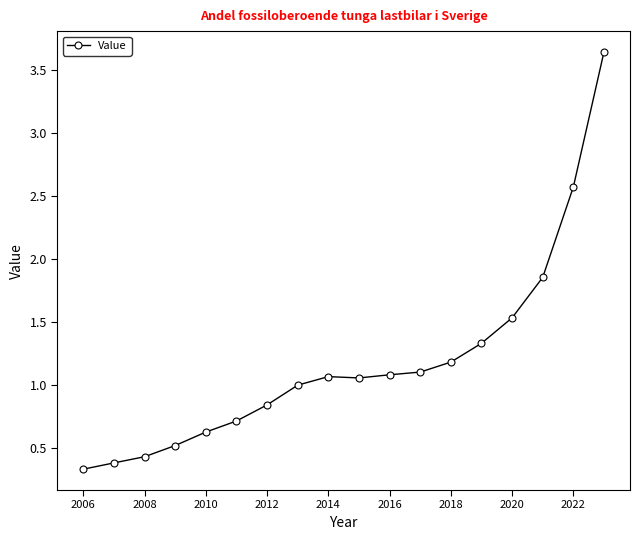

What is the value of the 4th point from the left?

0.5